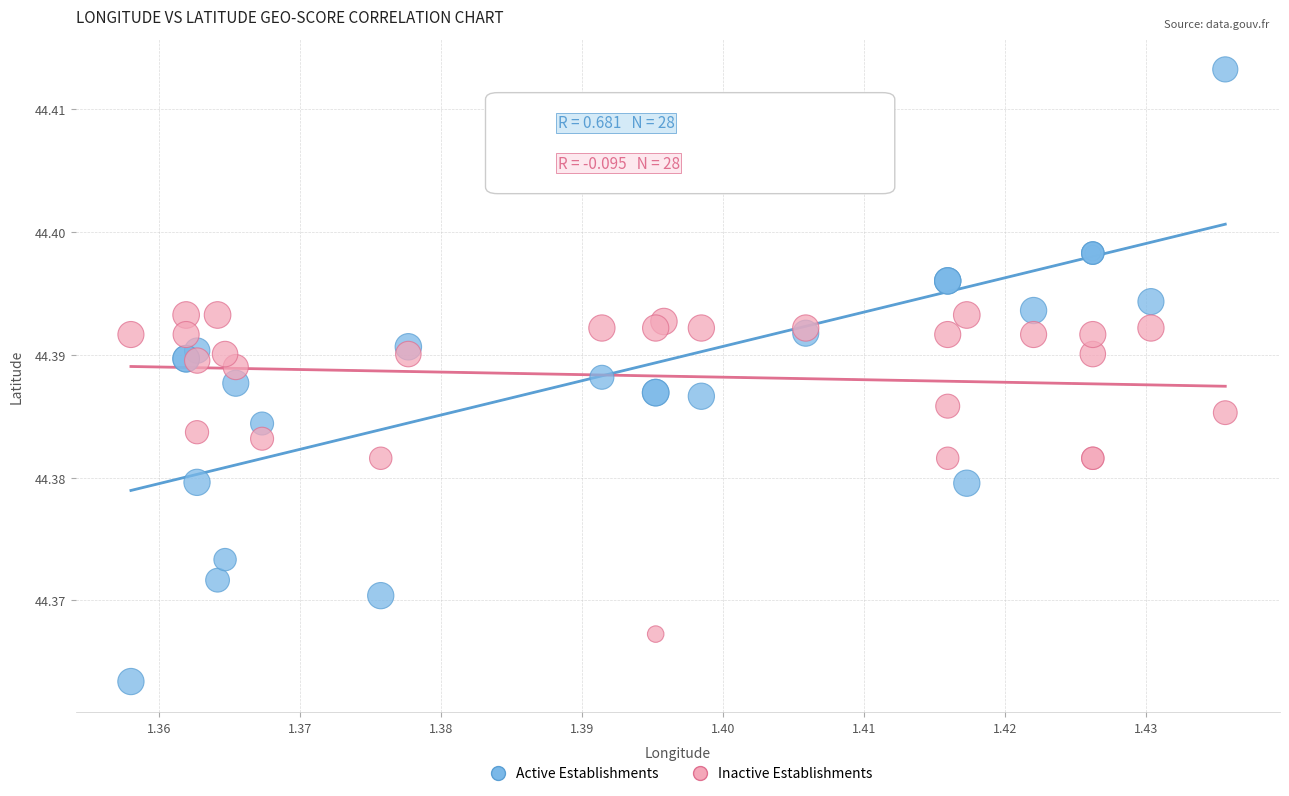

Which series reaches the minimum Y coordinate?

Active Establishments